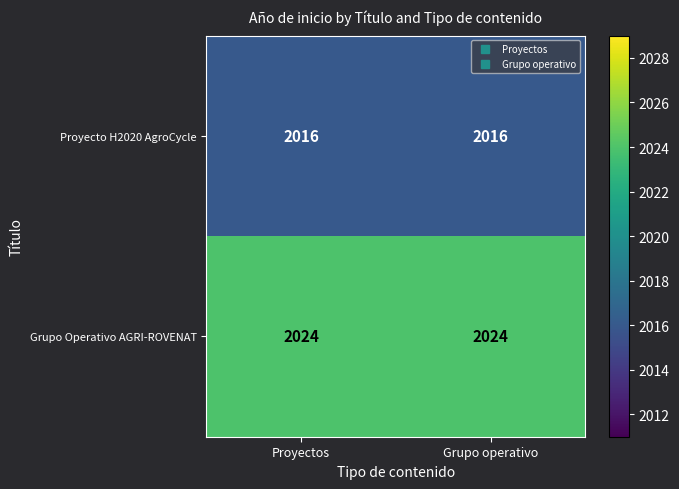

What is the maximum value shown in the chart?

2024